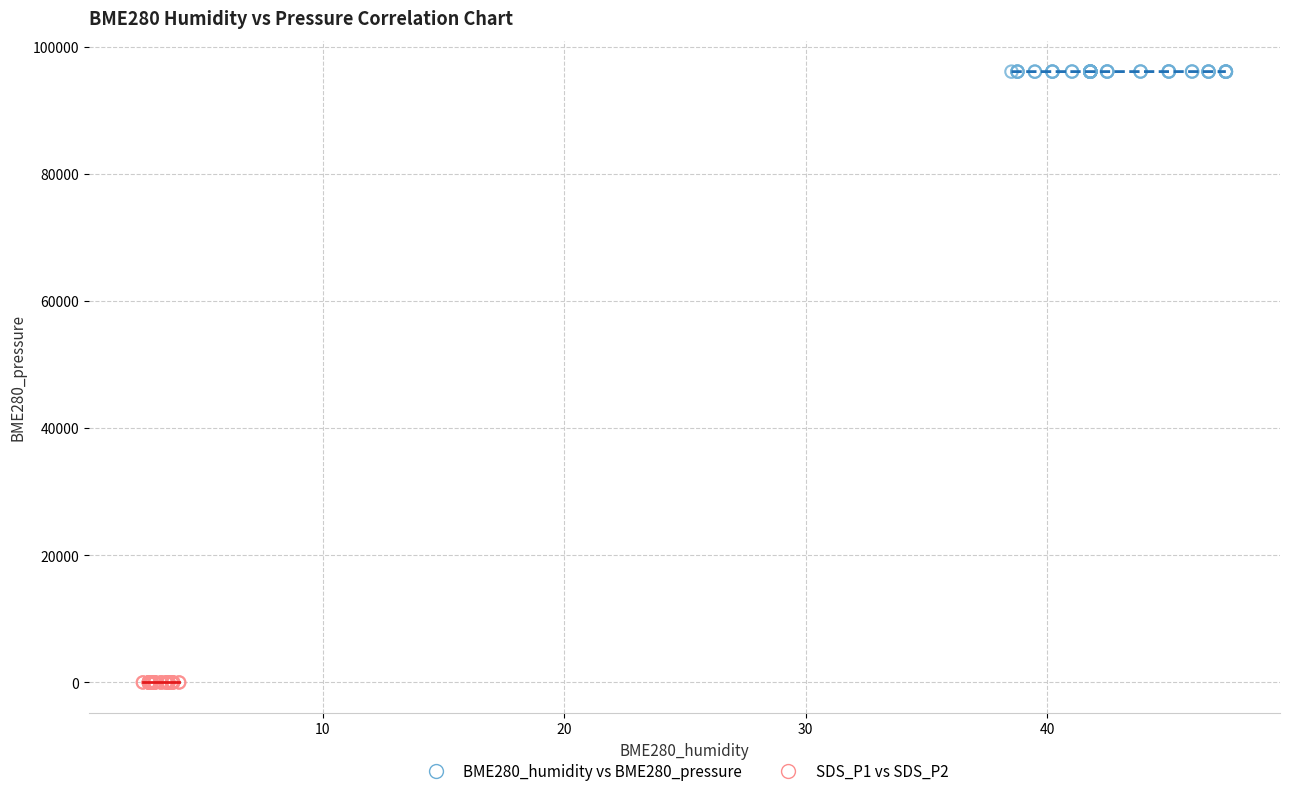

Which series contains the lowest Y value?

SDS_P1 vs SDS_P2